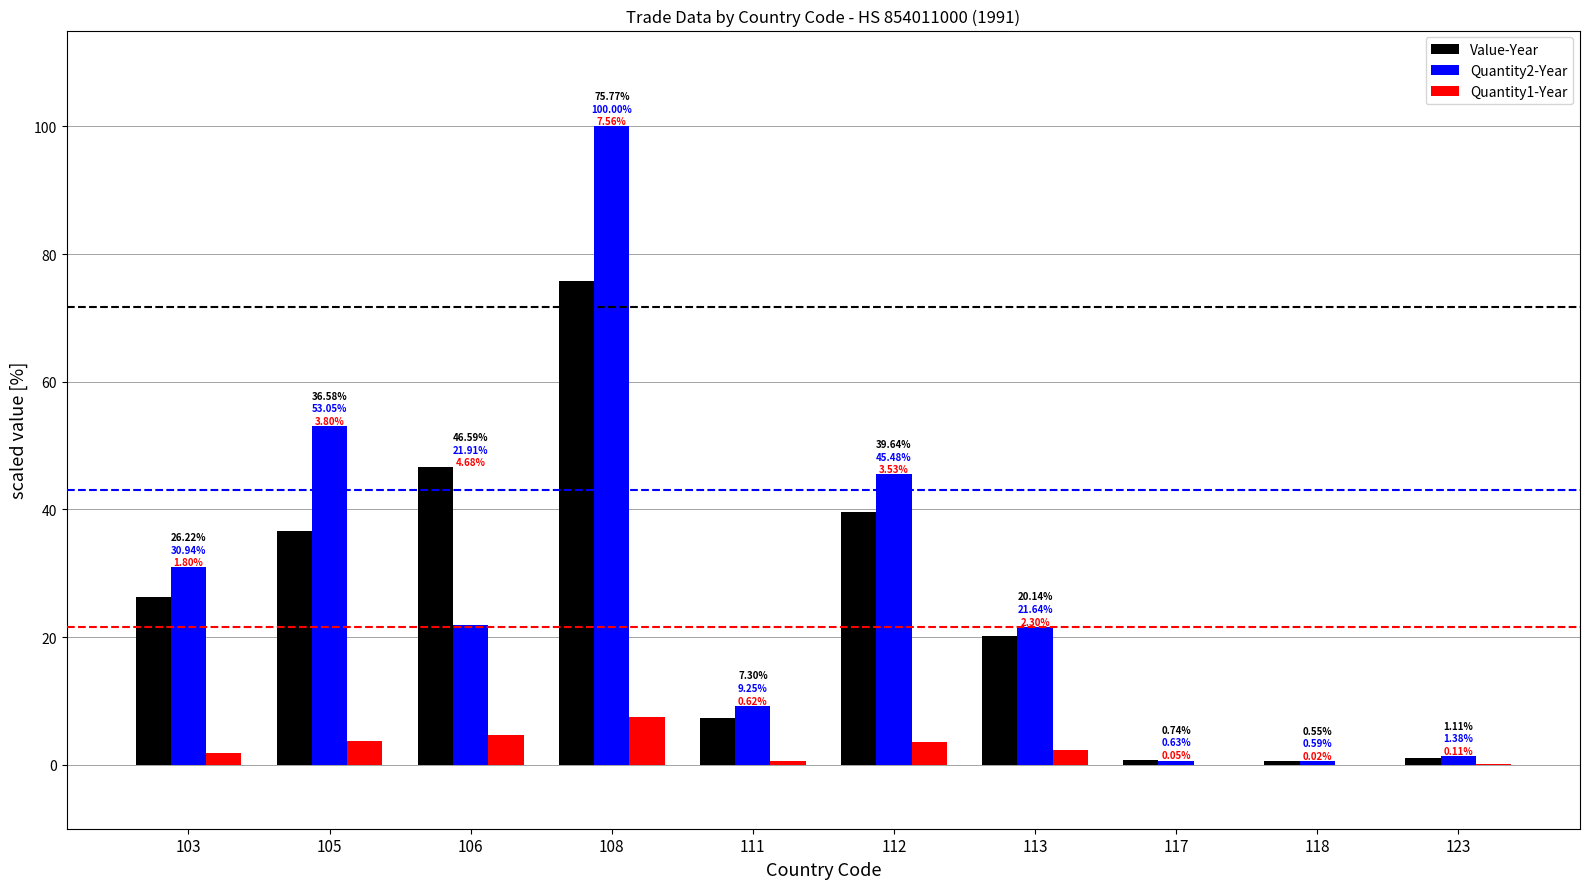

Which series has the largest range (max minus min)?

Quantity2-Year